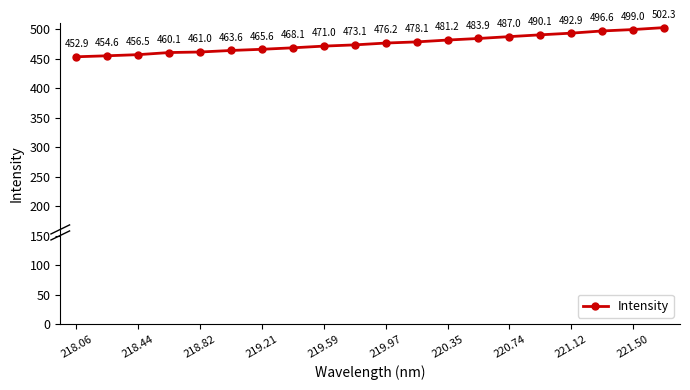

What is the difference between the maximum and second lowest values?

47.7